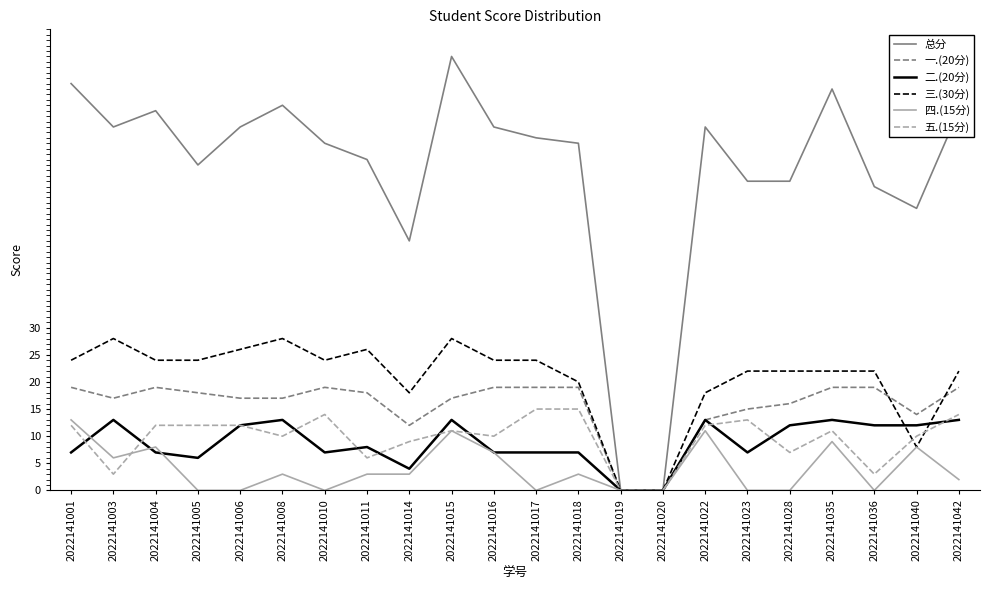

What is the greatest value displayed?

80